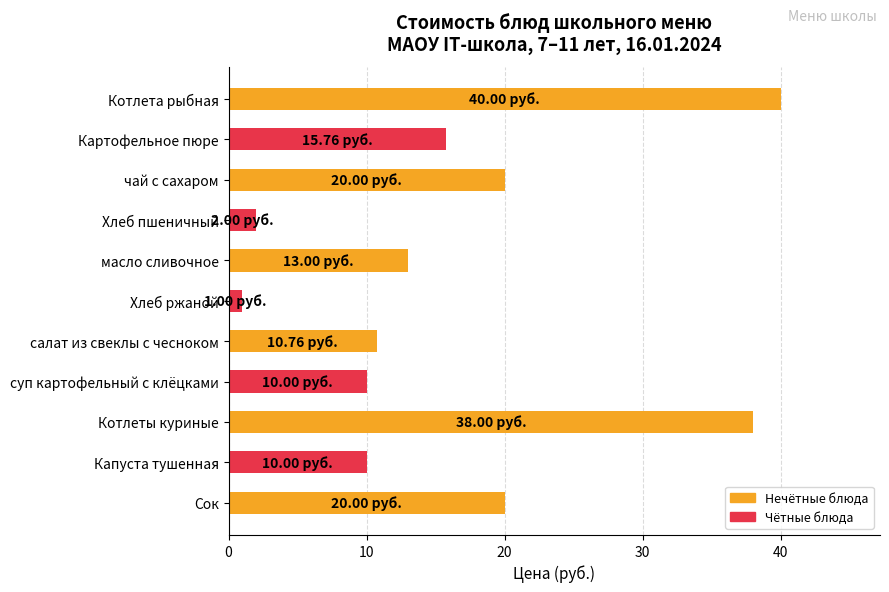

What is the ratio of the value at Сок to the value at чай с сахаром?

1.0